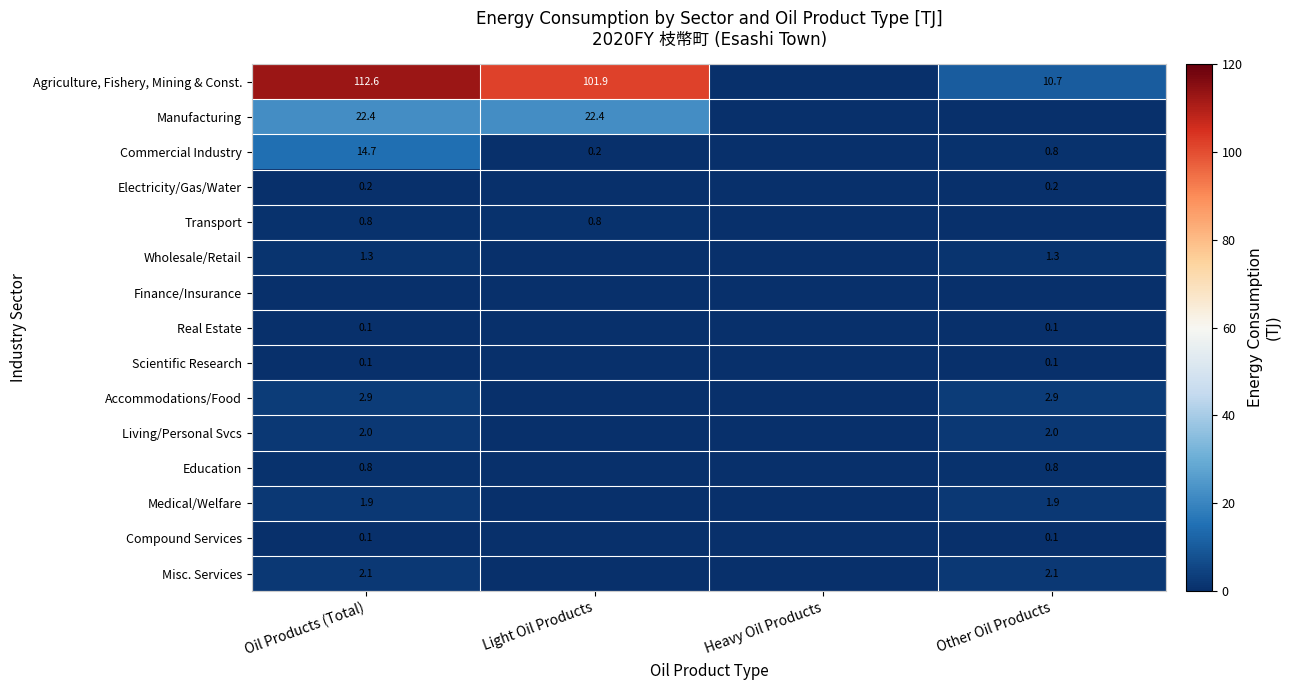

At how many categories does at least one series exceed 4?

3